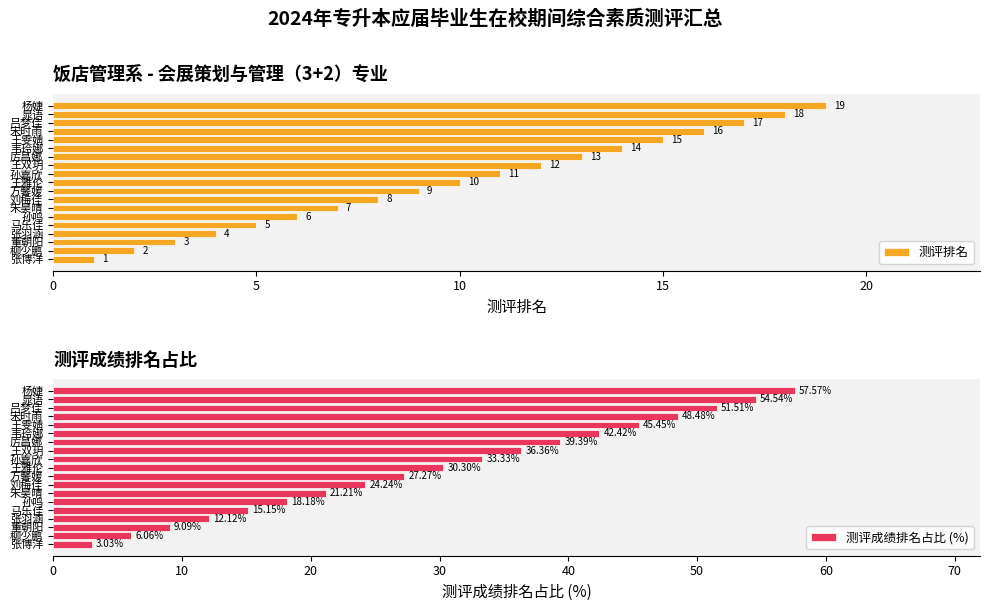

True or false: 测评排名 has a value of 14 at 方馨媛.

False